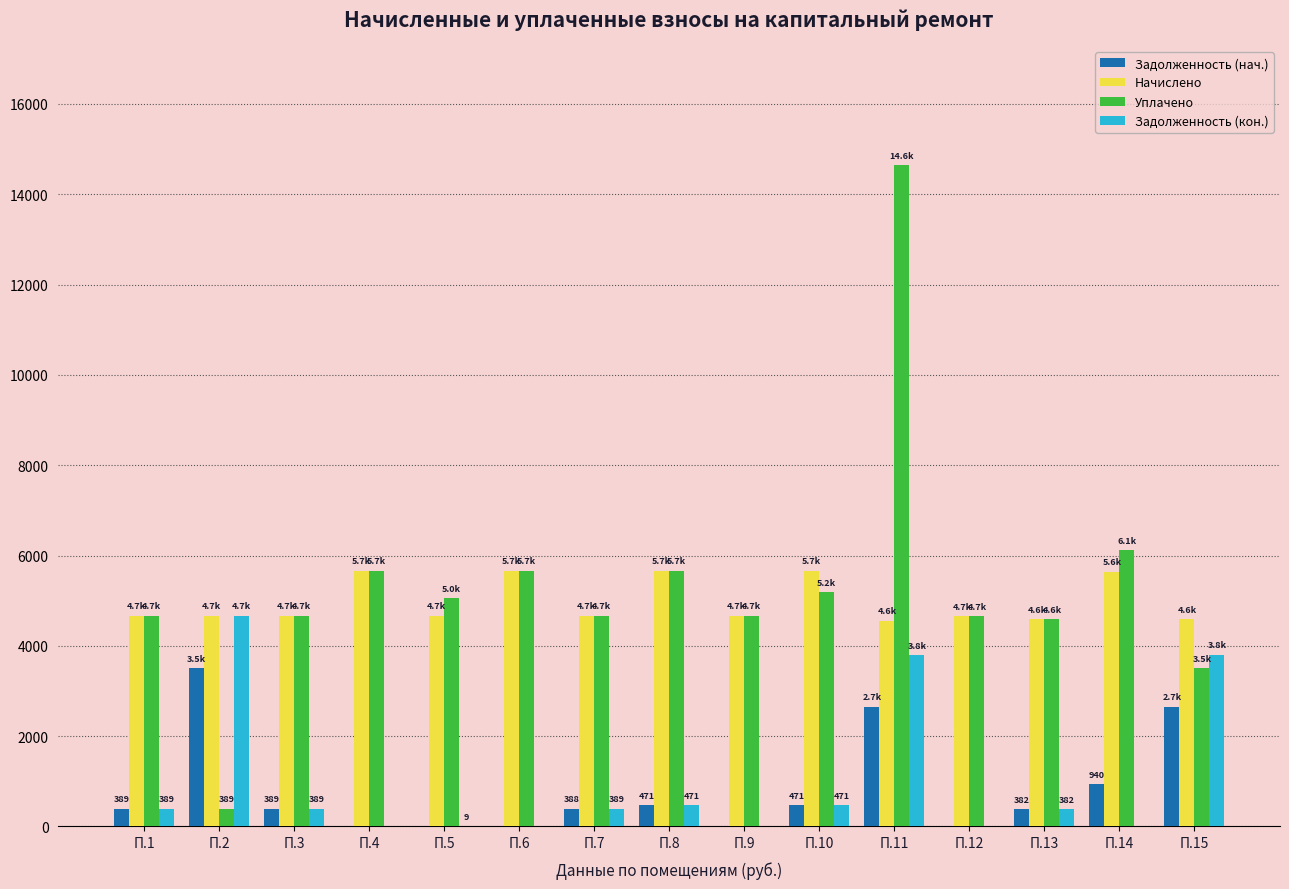

Which series has the largest range (max minus min)?

Уплачено